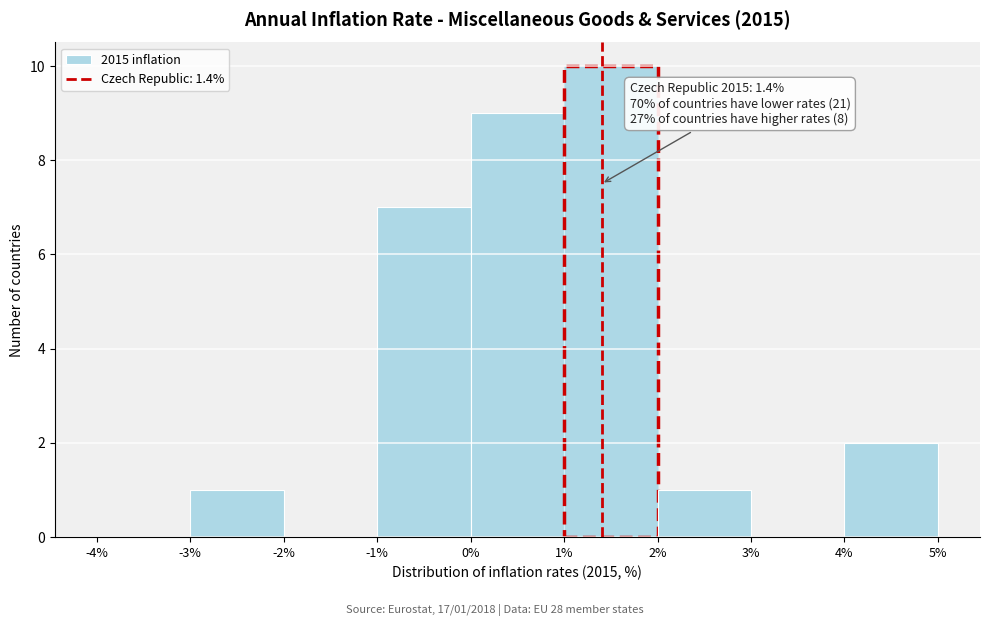

Which range on the x-axis has the tallest bar?

1% to 2%